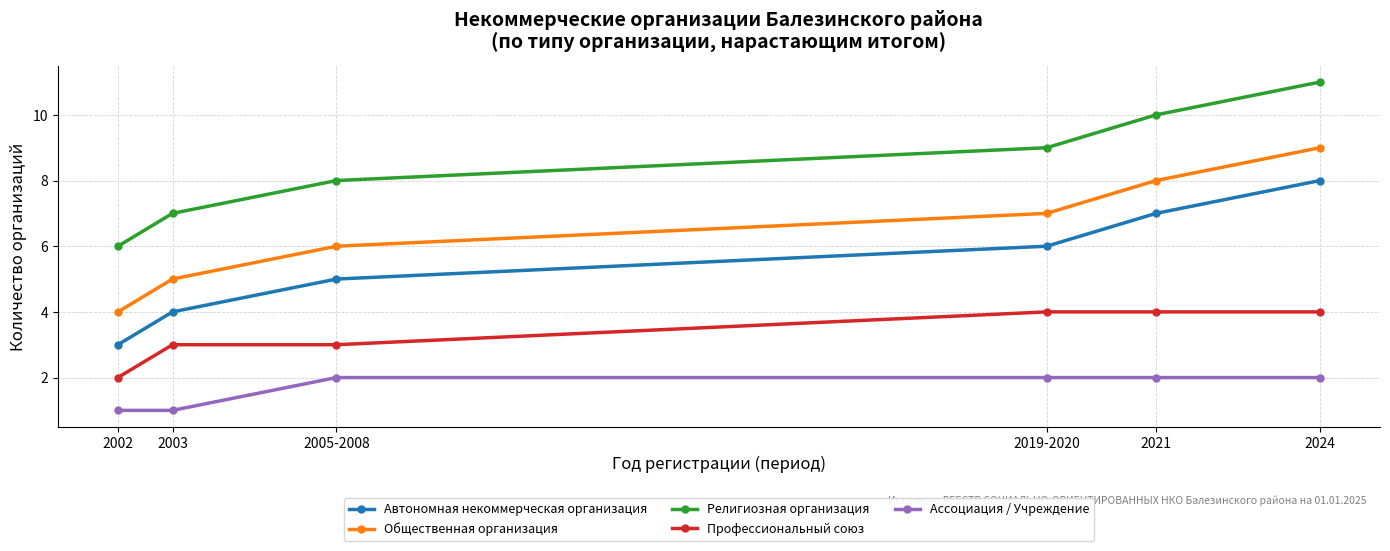

What is the maximum value shown in the chart?

11